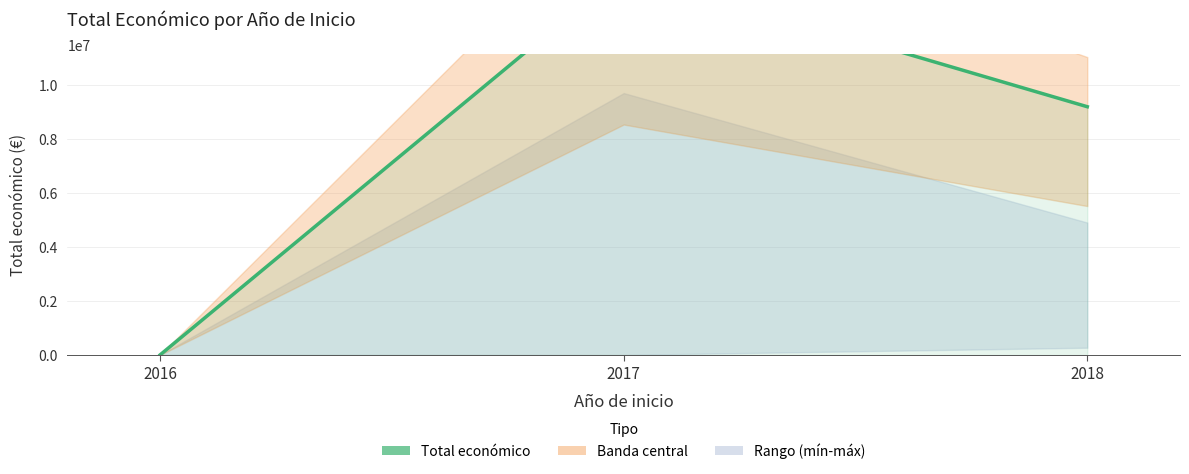

What is the minimum value shown in the chart?

7980